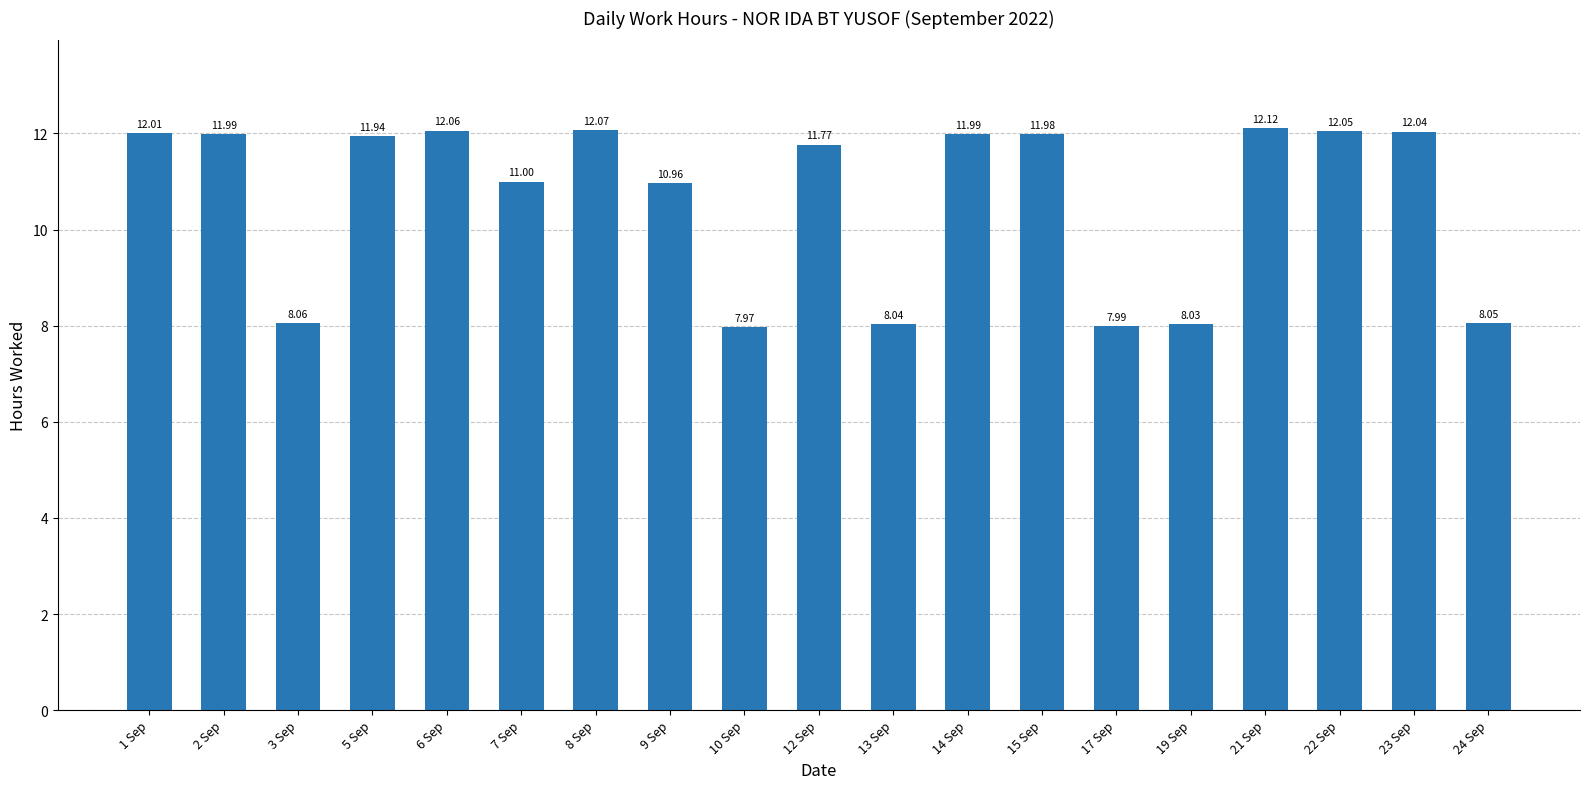

What is the ratio of the value at 7 Sep to the value at 24 Sep?

1.4